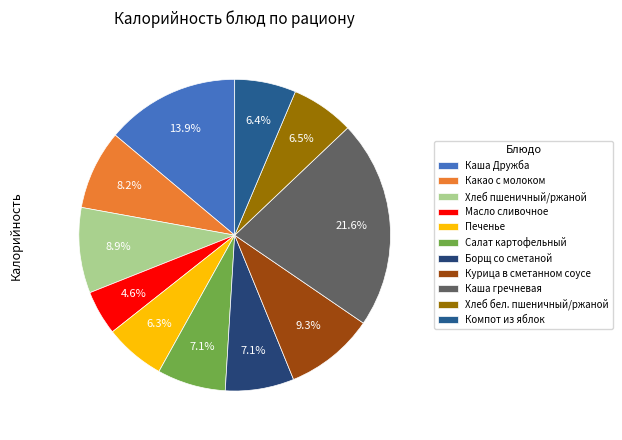

True or false: Печенье accounts for 6% of the total.

True